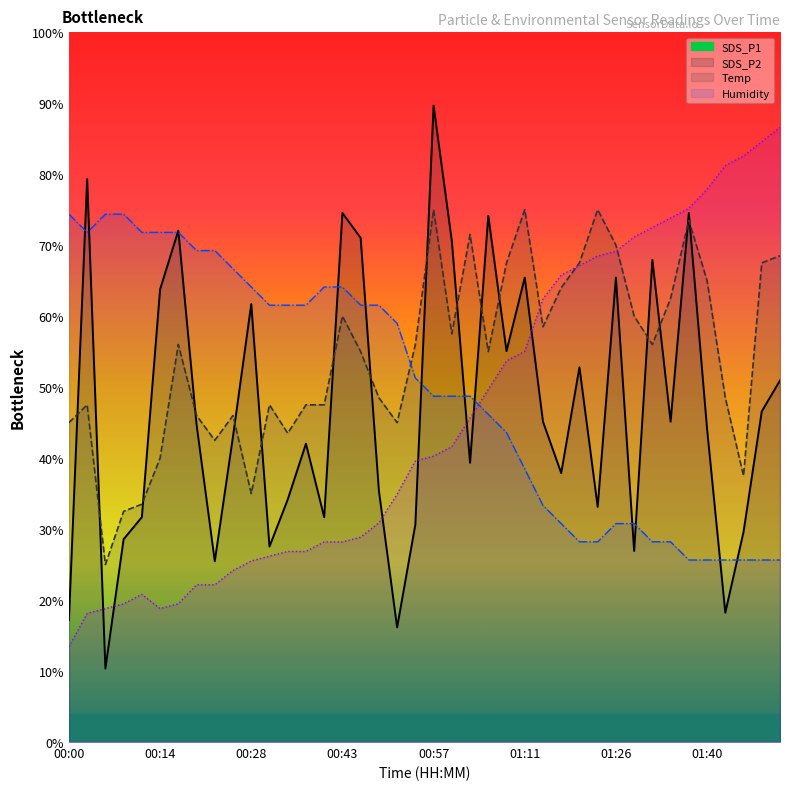

How many interior local peaks does the SDS_P1 series have?

12